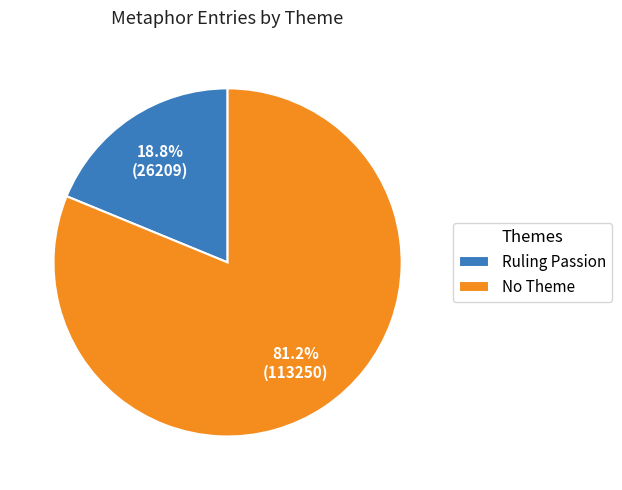

Which category has the biggest portion of the pie?

No Theme